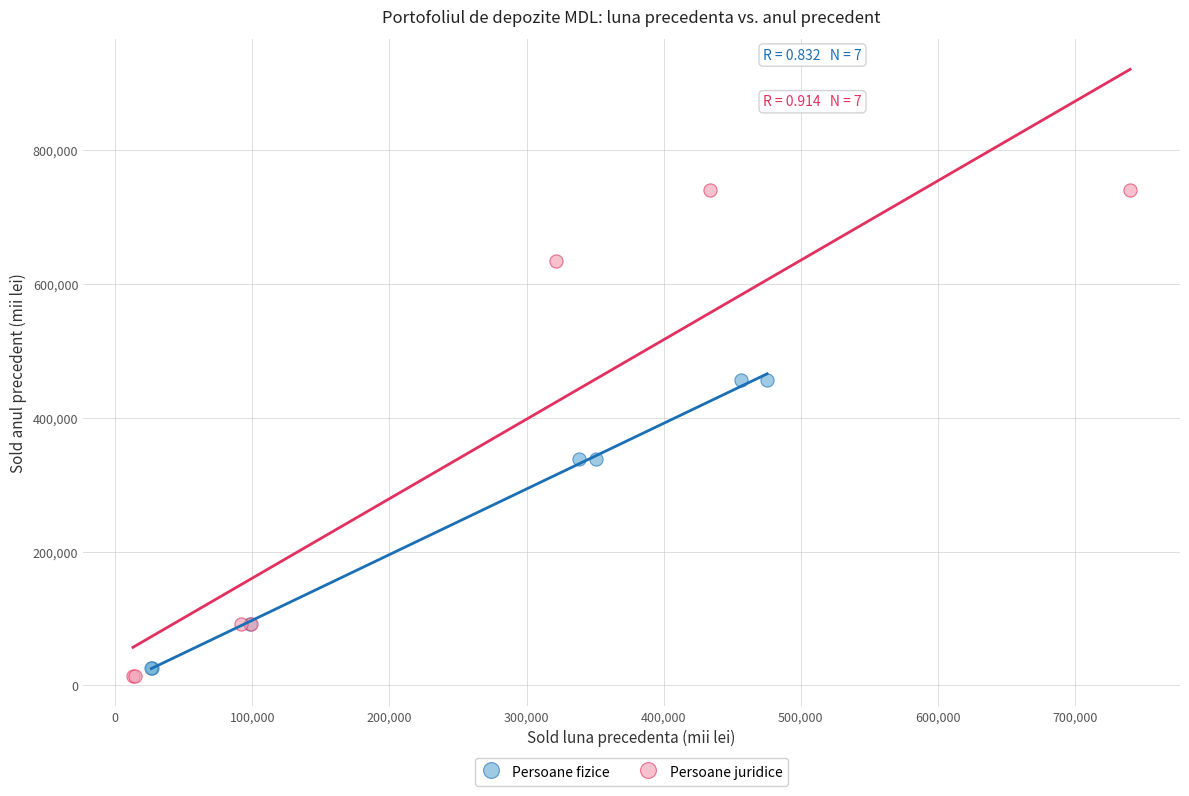

Which series has the largest Y range (max minus min)?

Persoane juridice